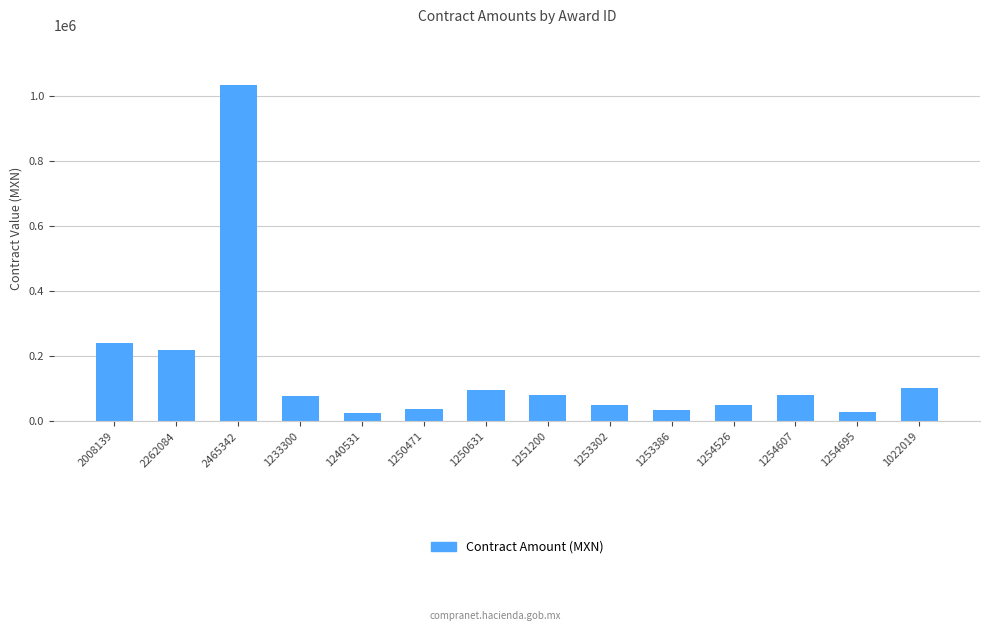

Are the bars grouped side by side (vs. stacked)?

No